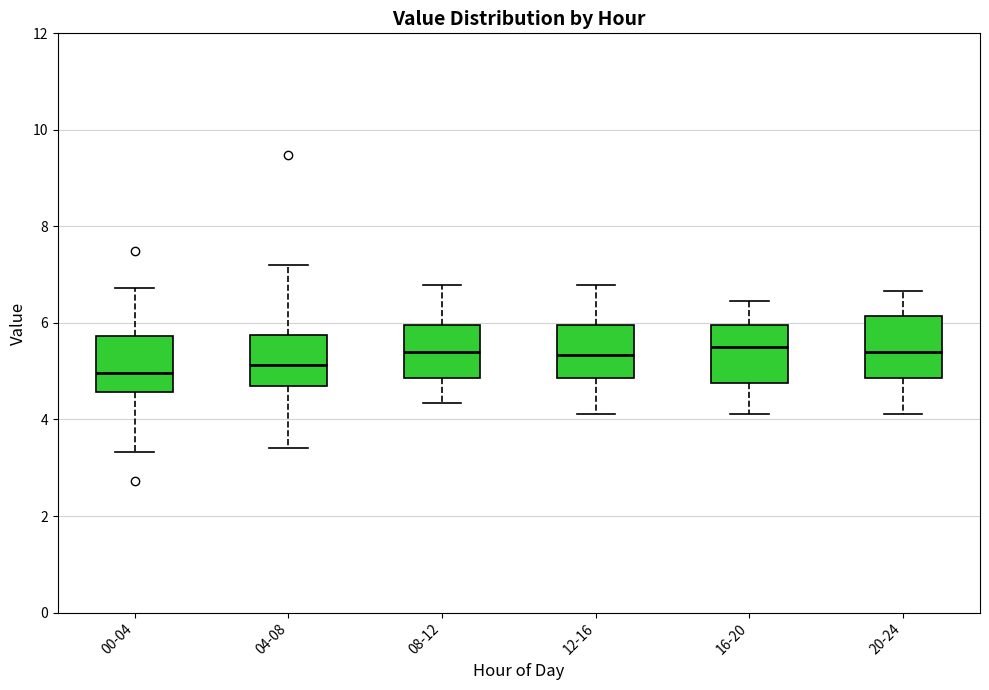

Where does the lower whisker of the box for 20-24 end on the y-axis? The values are not printed on the chart, so give them approximately, as read against the axis.

4.2